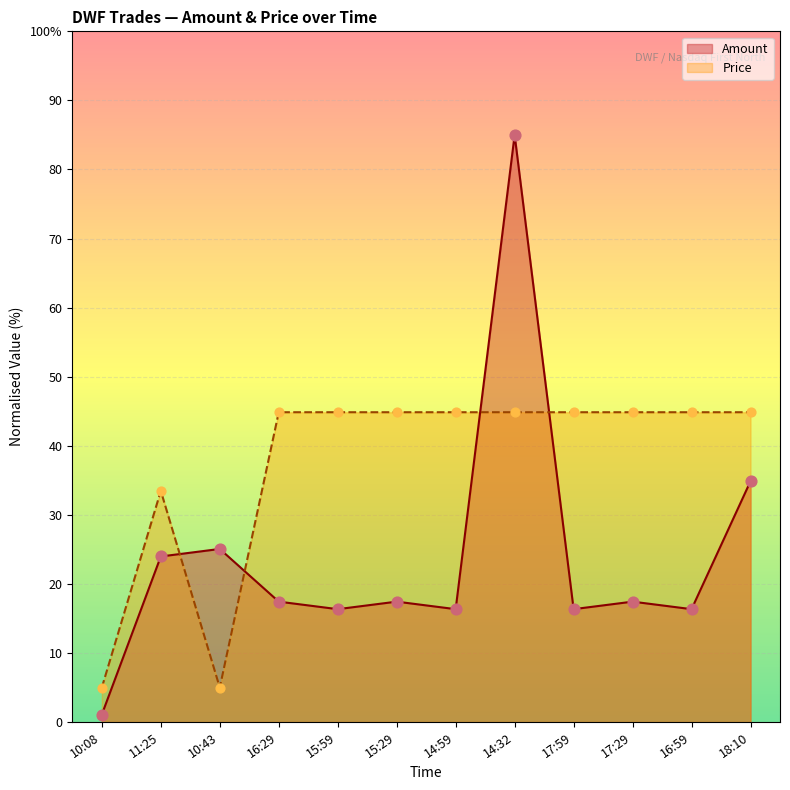

Which series contains the highest Y value?

Amount